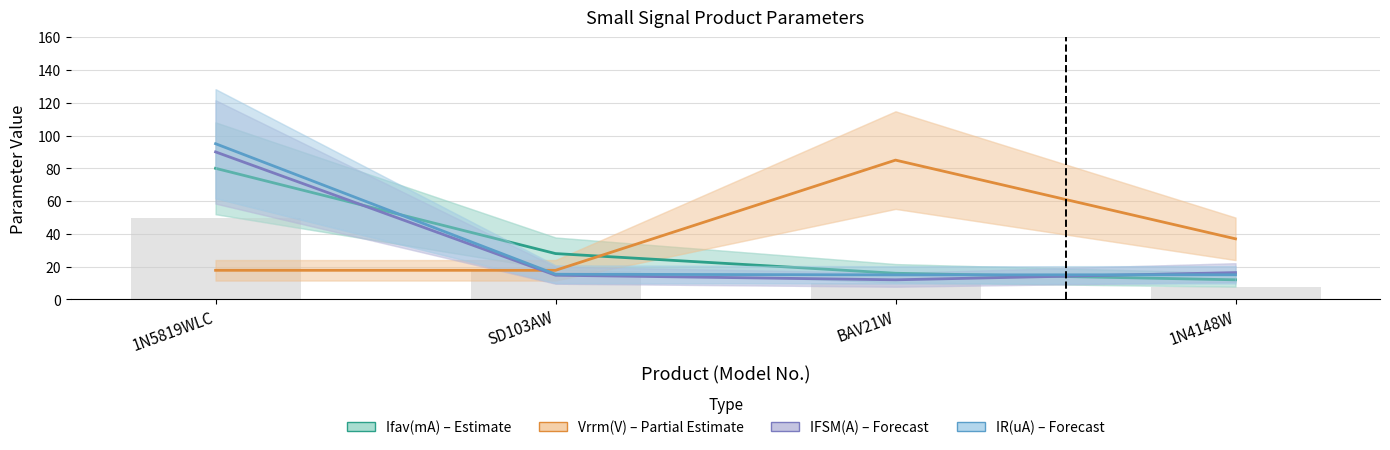

Which category has the lowest value across all series?

1N4148W